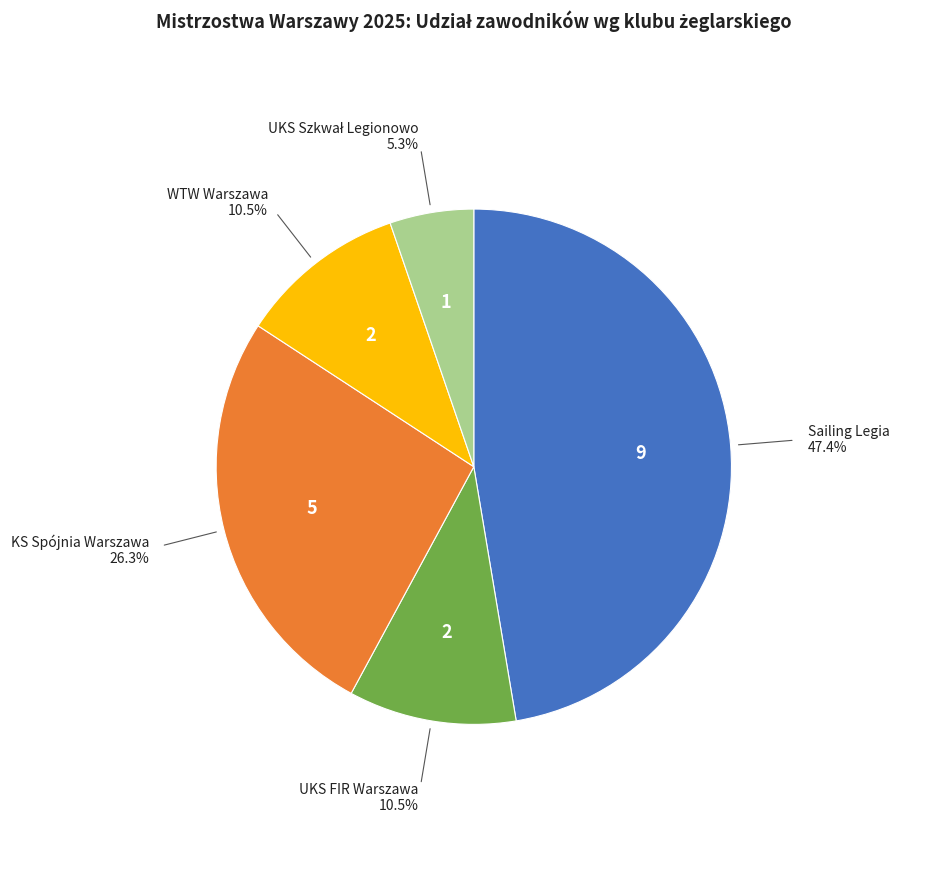

How many segments does this pie chart have?

5